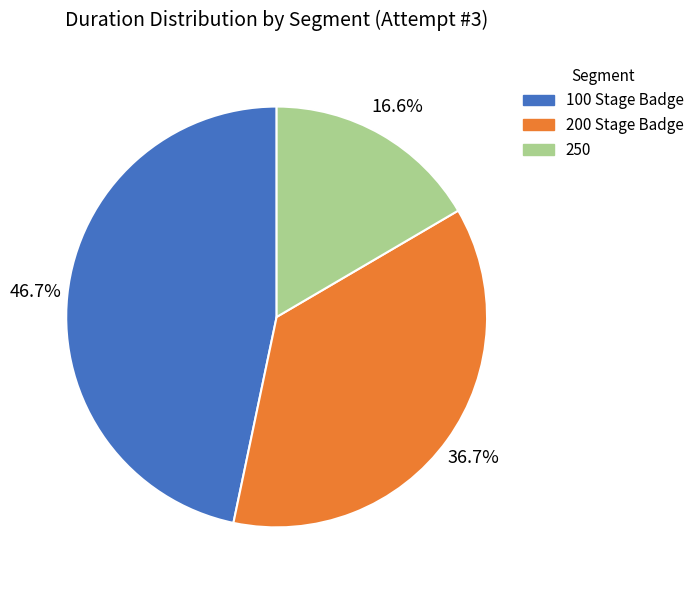

To the nearest percent, what is the average slice percentage?

33%